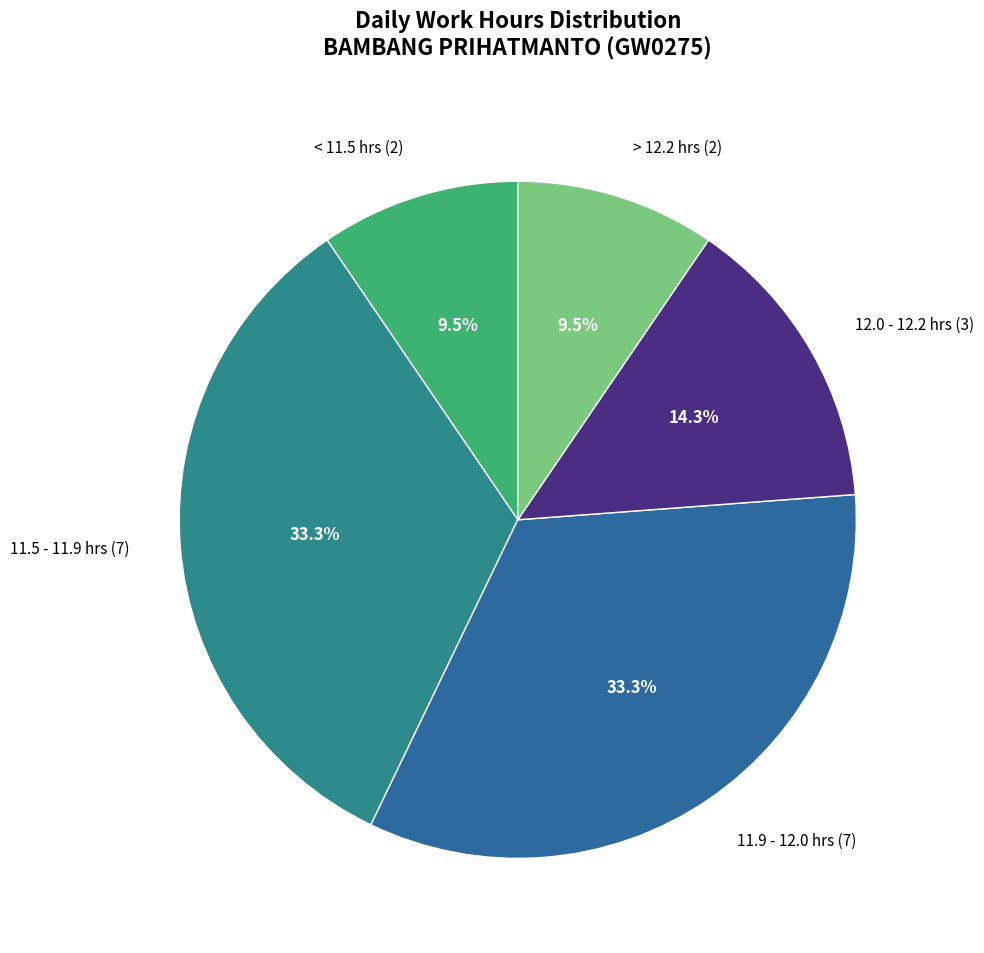

Is there any slice that represents more than half of the pie?

No